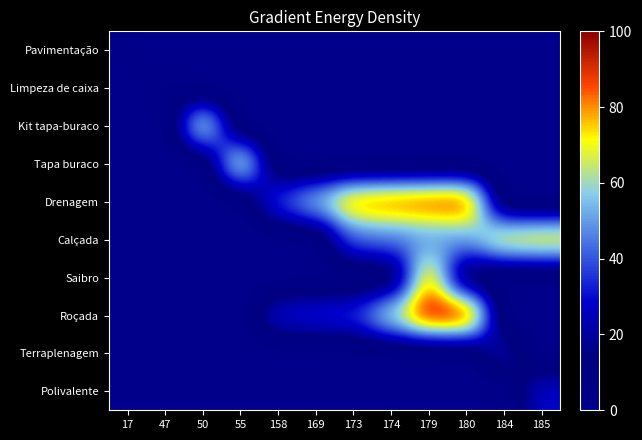

At which category is the sum across all series the highest?

179